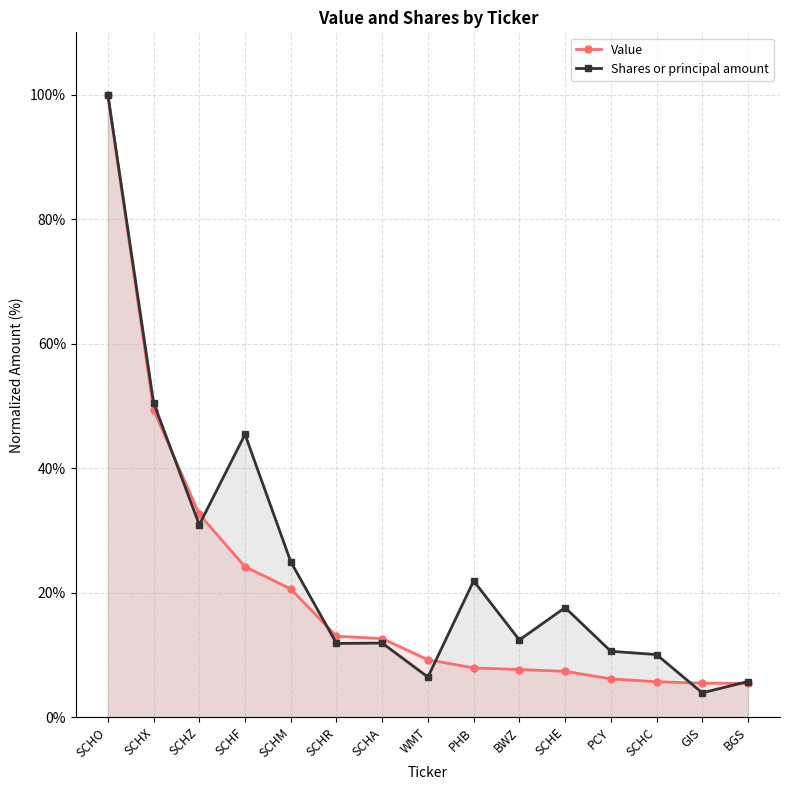

Reading right to left, list all the values displayed in this chart.

Value: 5.4	5.4	5.7	6.1	7.3	7.6	7.9	9.2	12.6	13.0	20.6	24.2	32.6	49.3	100.0
Shares or principal amount: 5.7	3.9	10.0	10.6	17.6	12.4	21.9	6.4	11.9	11.8	25.0	45.4	30.9	50.5	100.0